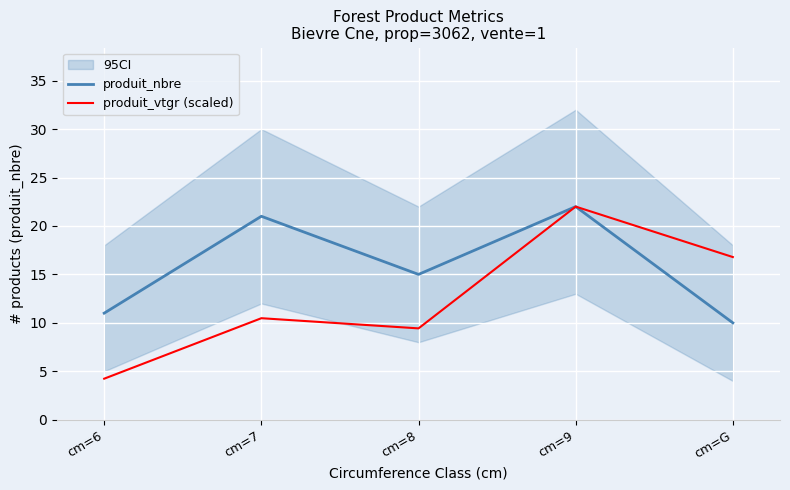

Rank the series at cm=9 from lowest to highest value.

produit_nbre, produit_vtgr (scaled)